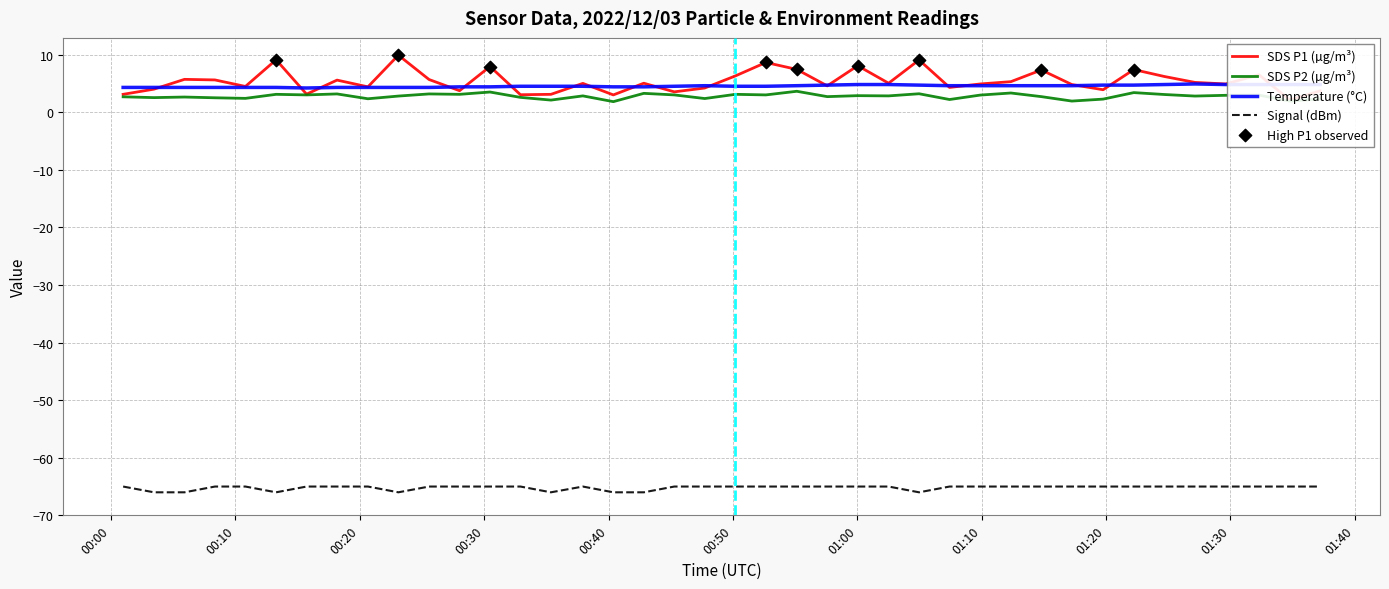

Which series has the largest total across all categories?

SDS_P1